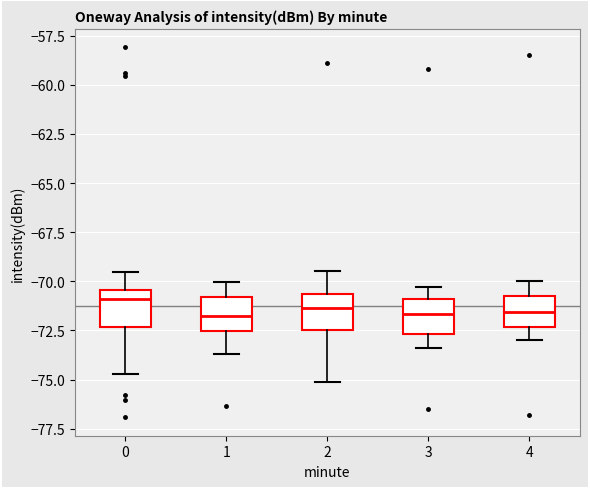

Reading left to right, transcribe this box plot: for each box, give where its median line is, the range the box spans, and where its two whiskers end, as read against the y-axis. The values are not printed on the chart, so give them approximately, as read against the axis.

0: median -71.0, box -72.5 to -70.5, whiskers -74.5 to -69.5
1: median -72.0, box -72.5 to -71.0, whiskers -73.5 to -70.0
2: median -71.5, box -72.5 to -70.5, whiskers -75.0 to -69.5
3: median -71.5, box -72.5 to -71.0, whiskers -73.5 to -70.5
4: median -71.5, box -72.5 to -70.5, whiskers -73.0 to -70.0